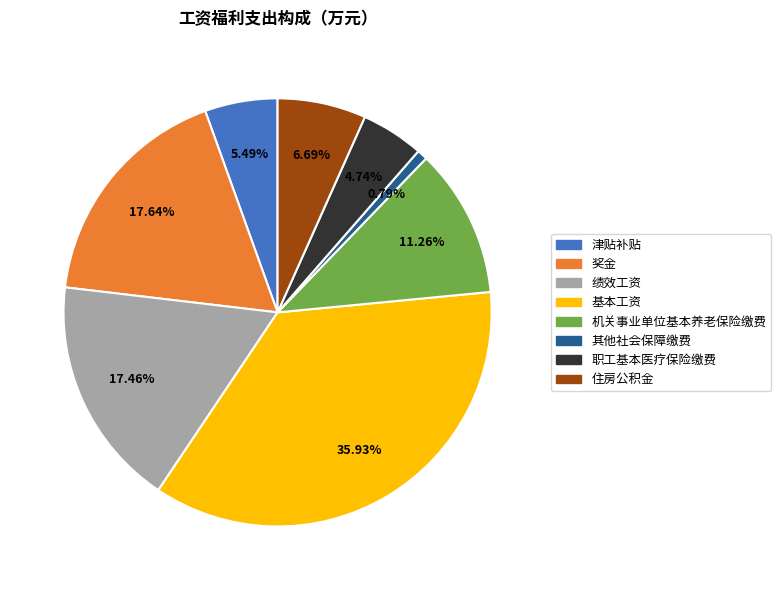

True or false: 基本工资 accounts for 26% of the total.

False